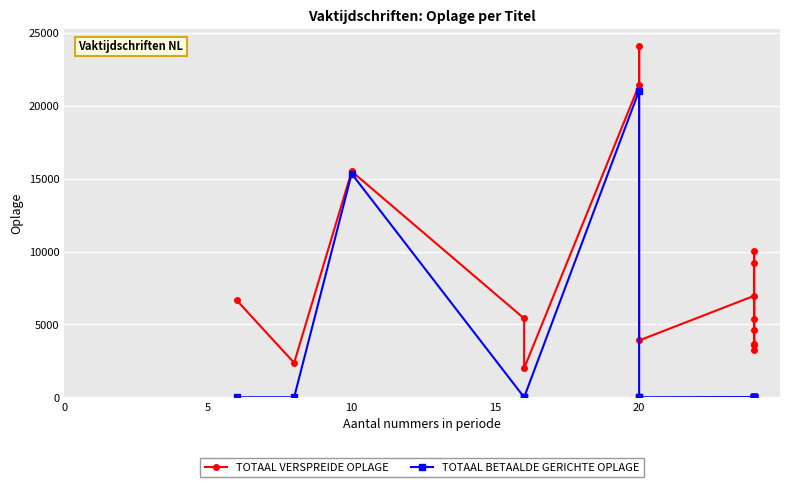

True or false: TOTAAL VERSPREIDE OPLAGE and TOTAAL BETAALDE GERICHTE OPLAGE cross at least once.

False